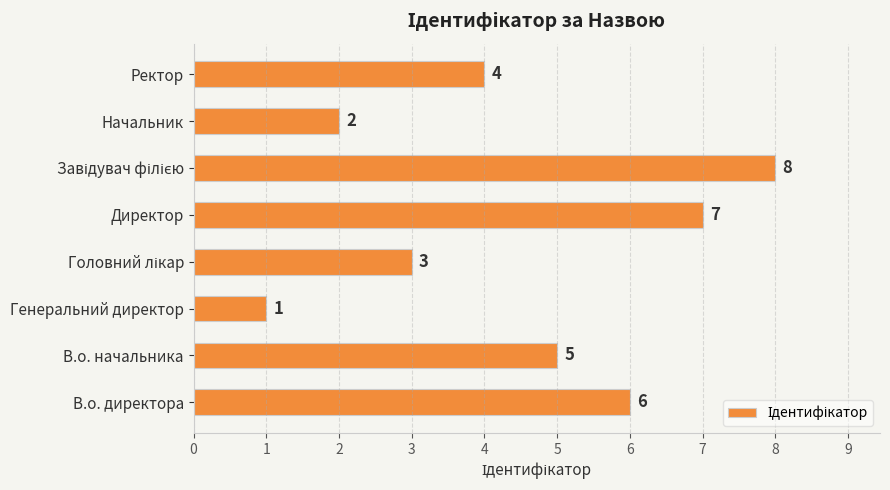

Where is the data nearest to the value 4?

Ректор